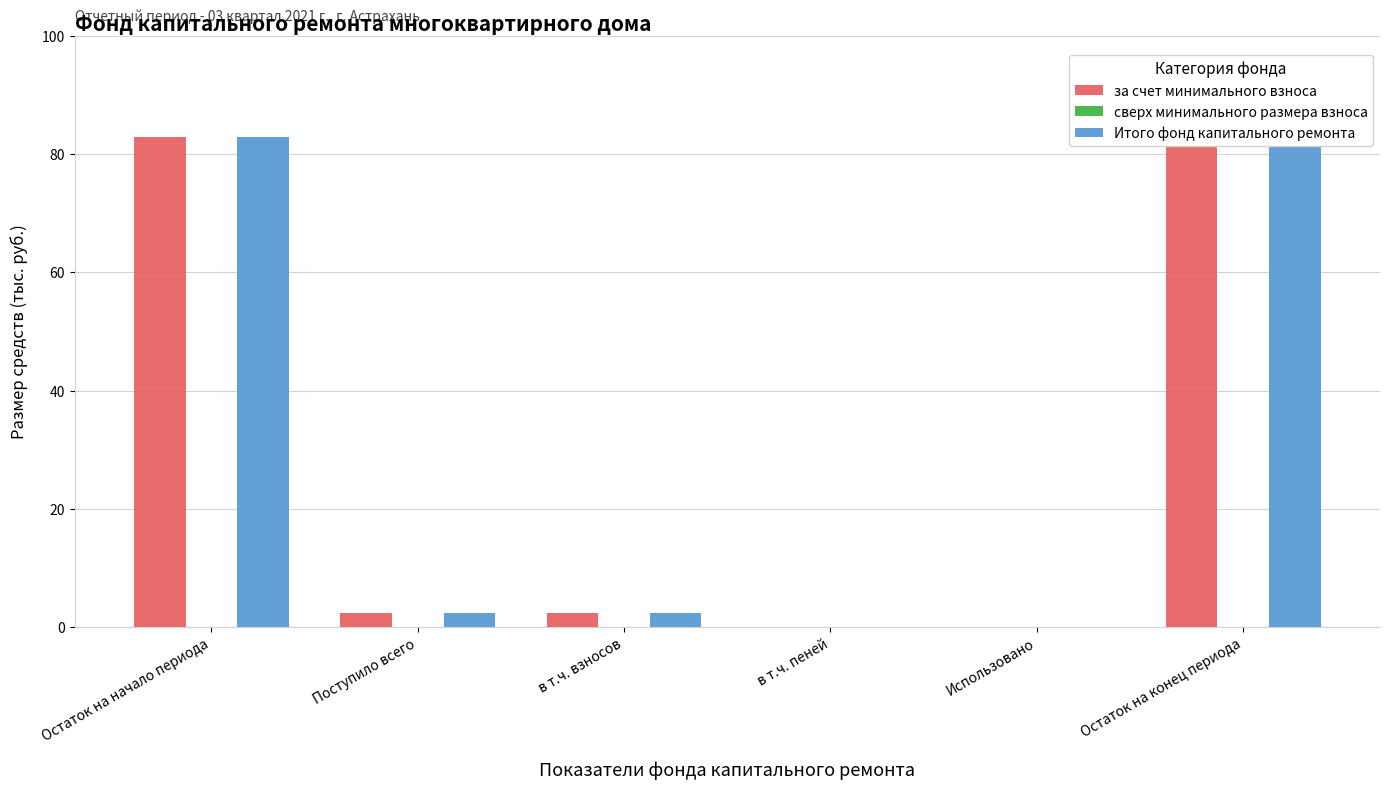

What is the label of the 6th bar from the left?

Остаток на конец периода